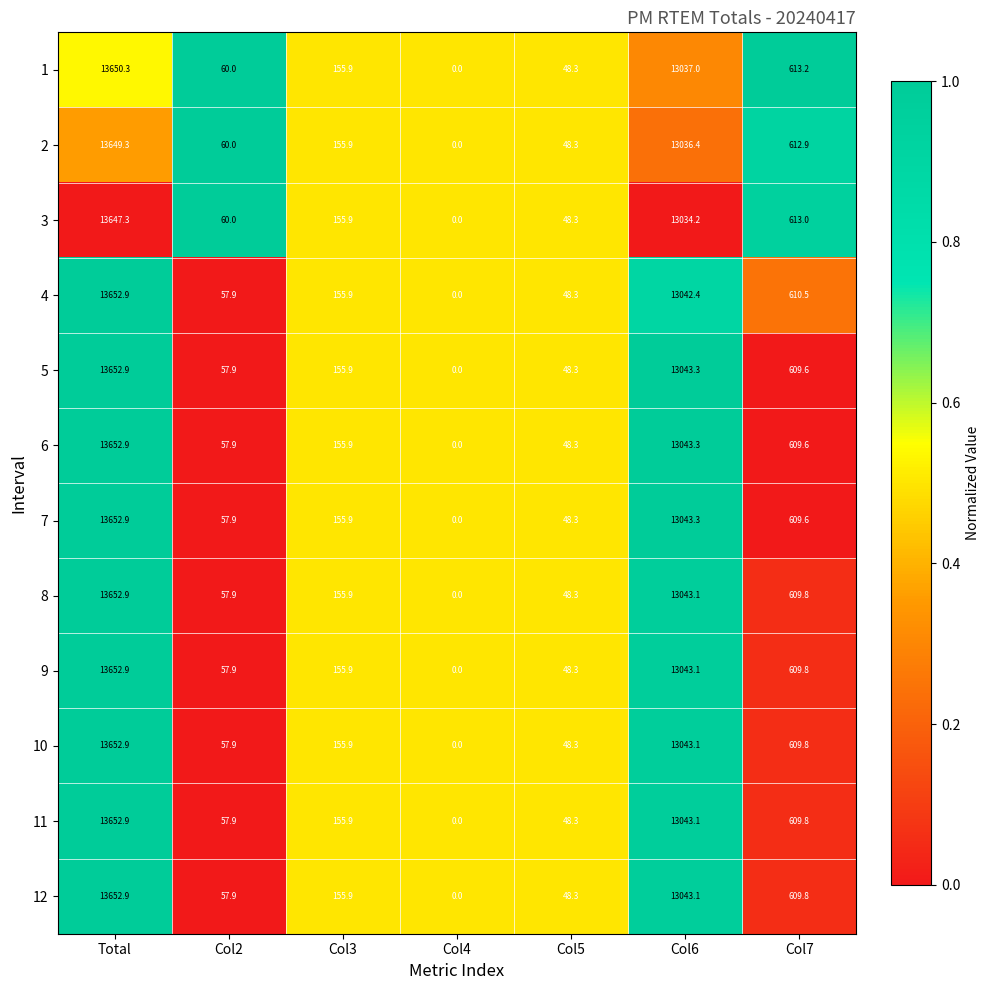

Which category has the lowest value in the 11 series?

Col4